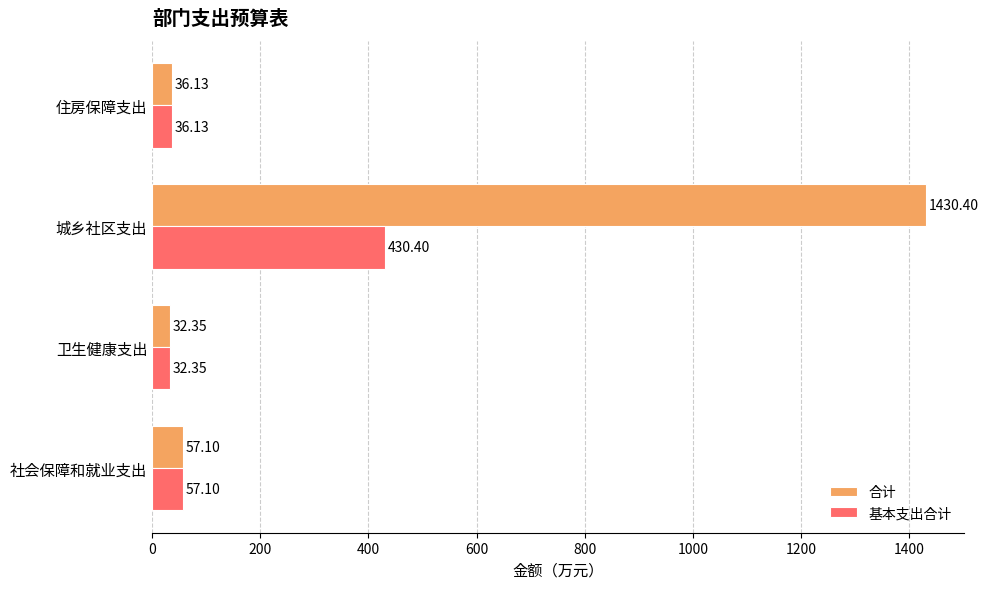

At which label is 基本支出合计 closest to 231?

社会保障和就业支出